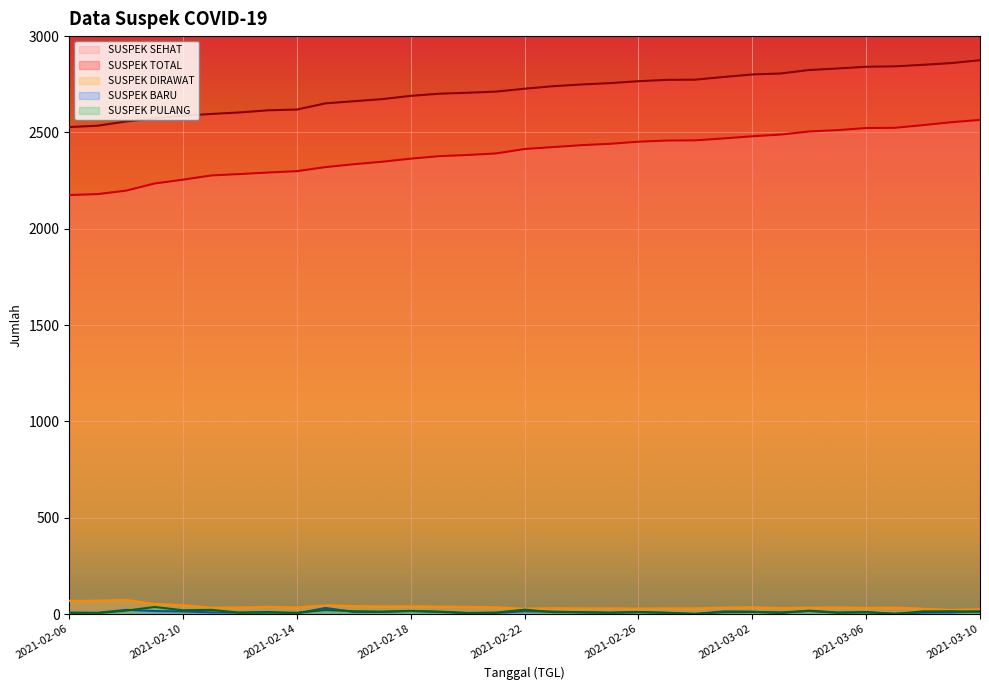

What is the minimum value shown in the chart?

1